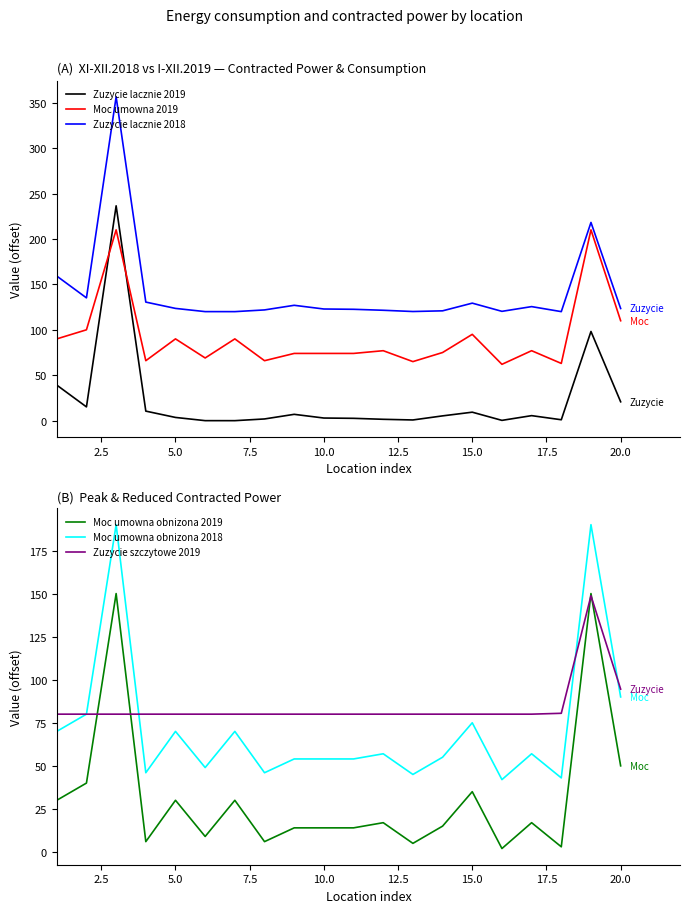

True or false: Moc umowna obnizona 2019 and Zuzycie lacznie 2018 intersect in this chart.

False